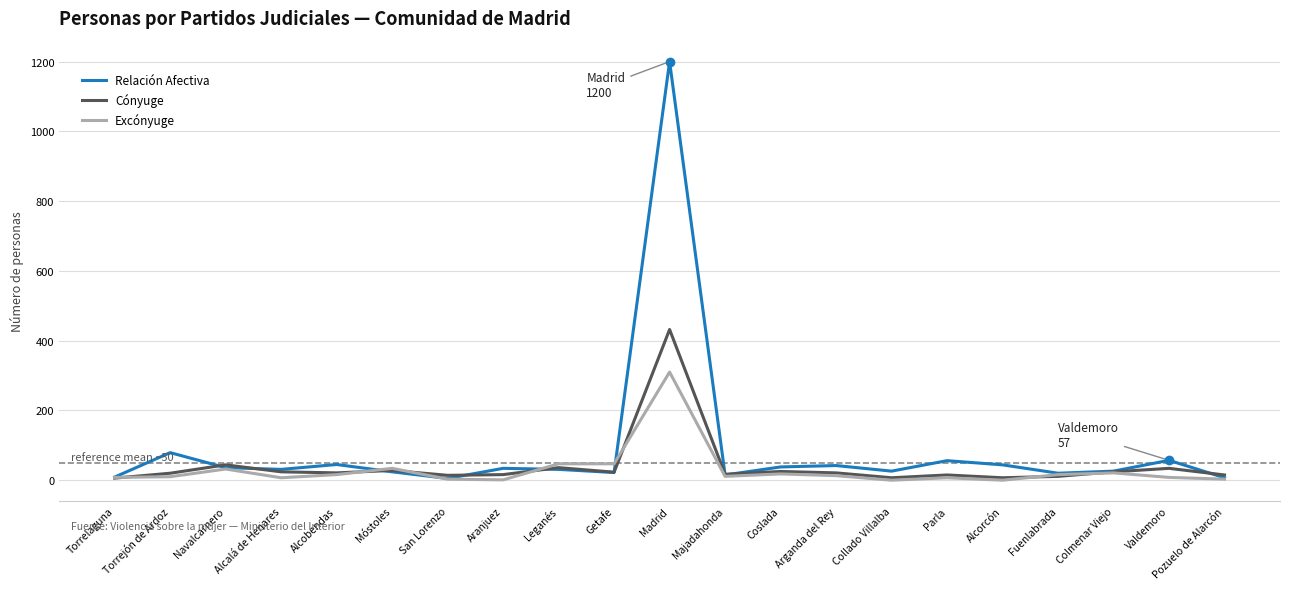

What is the approximate value of Cónyuge at Torrejón de Ardoz, to the nearest 5?

20